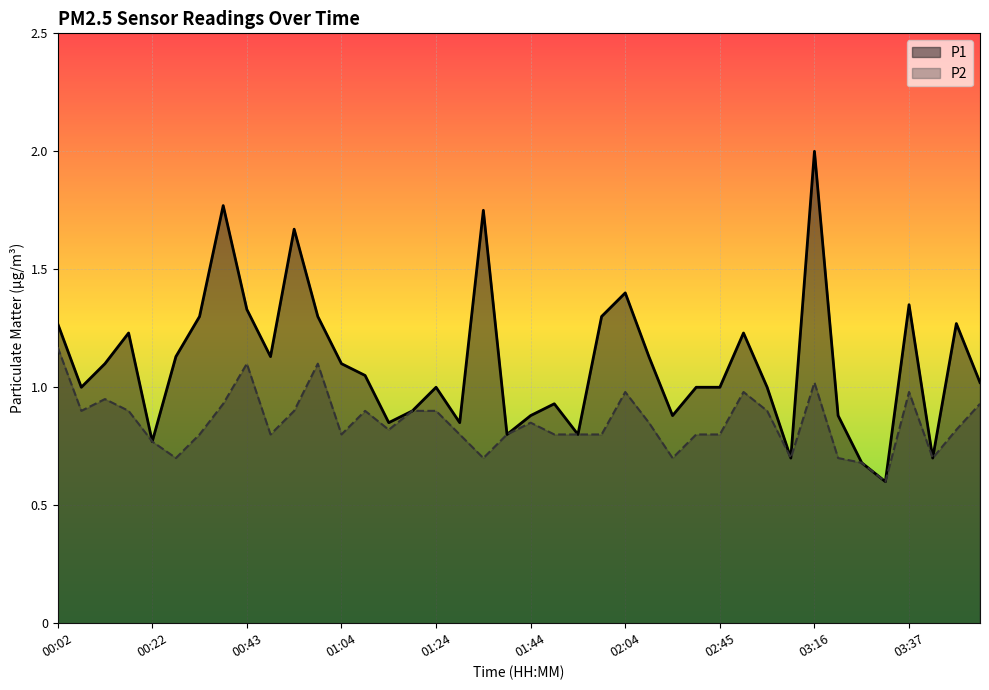

Reading right to left, extract all data points from this chart.

P1: 1.0	1.3	0.7	1.4	0.6	0.7	0.9	2.0	0.7	1.0	1.2	1.0	1.0	0.9	1.1	1.4	1.3	0.8	0.9	0.9	0.8	1.8	0.8	1.0	0.9	0.8	1.1	1.1	1.3	1.7	1.1	1.3	1.8	1.3	1.1	0.8	1.2	1.1	1.0	1.3
P2: 0.9	0.8	0.7	1.0	0.6	0.7	0.7	1.0	0.7	0.9	1.0	0.8	0.8	0.7	0.8	1.0	0.8	0.8	0.8	0.8	0.8	0.7	0.8	0.9	0.9	0.8	0.9	0.8	1.1	0.9	0.8	1.1	0.9	0.8	0.7	0.8	0.9	0.9	0.9	1.2